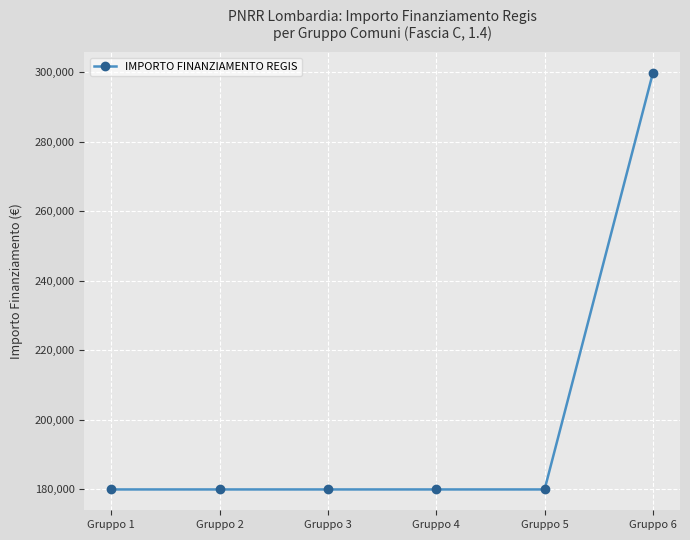

Reading left to right, list all the values displayed in this chart.

179898	179898	179898	179898	179898	299830